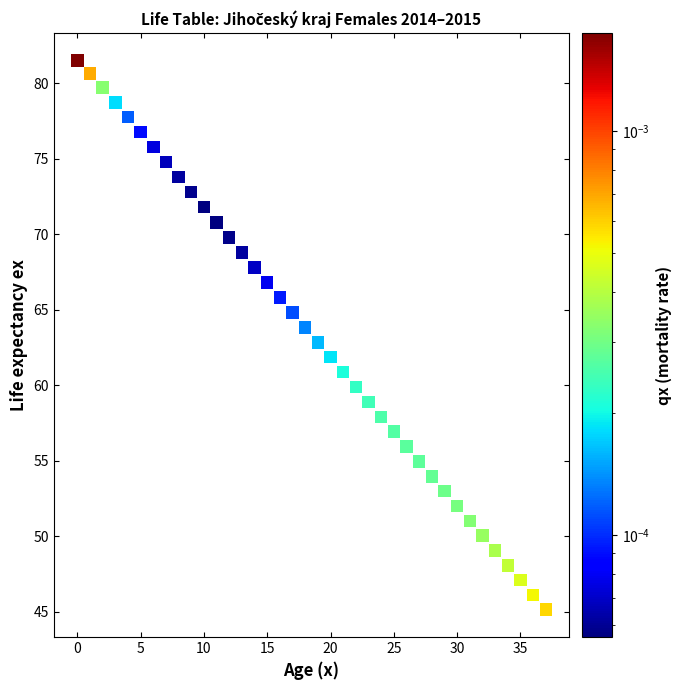

What is the range of Y values (max minus min)?

36.4